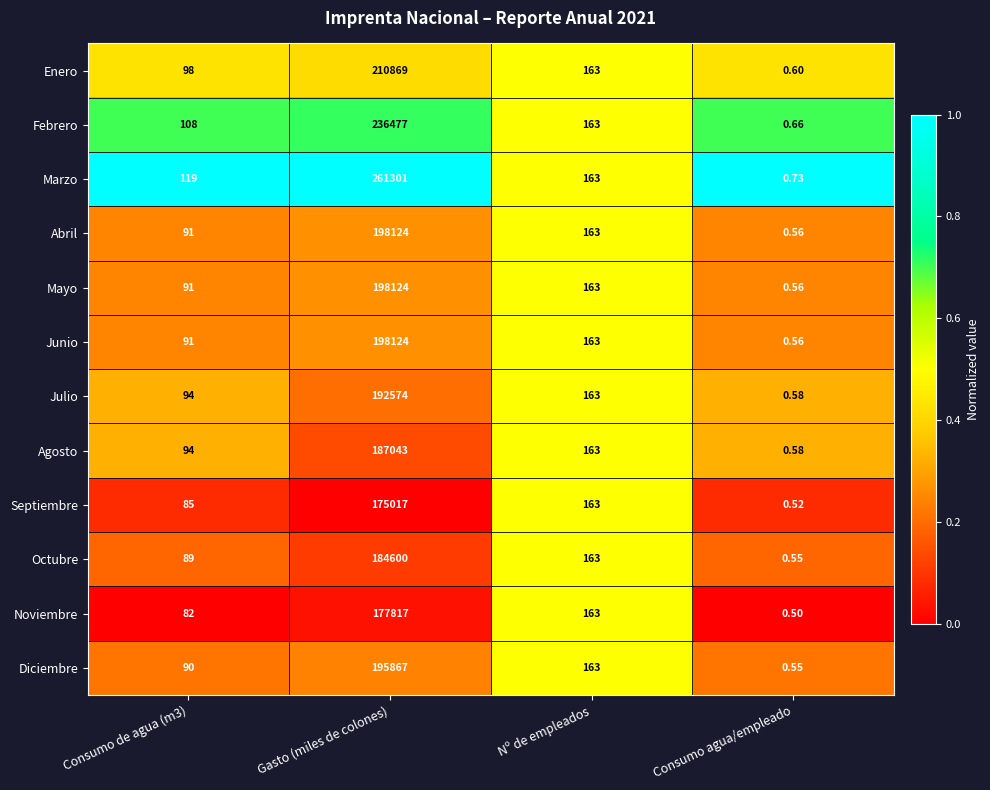

Between Consumo de agua (m3) and Gasto (miles de colones), which series saw the biggest shift?

Marzo